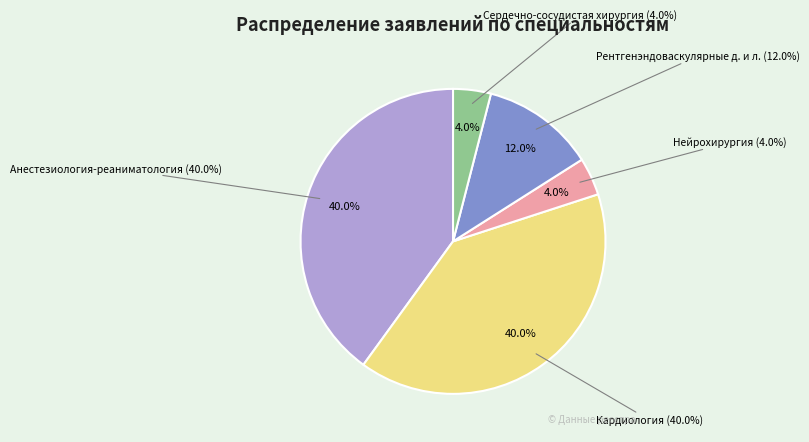

To the nearest percent, what is the difference between the largest and smallest slice percentages?

36%